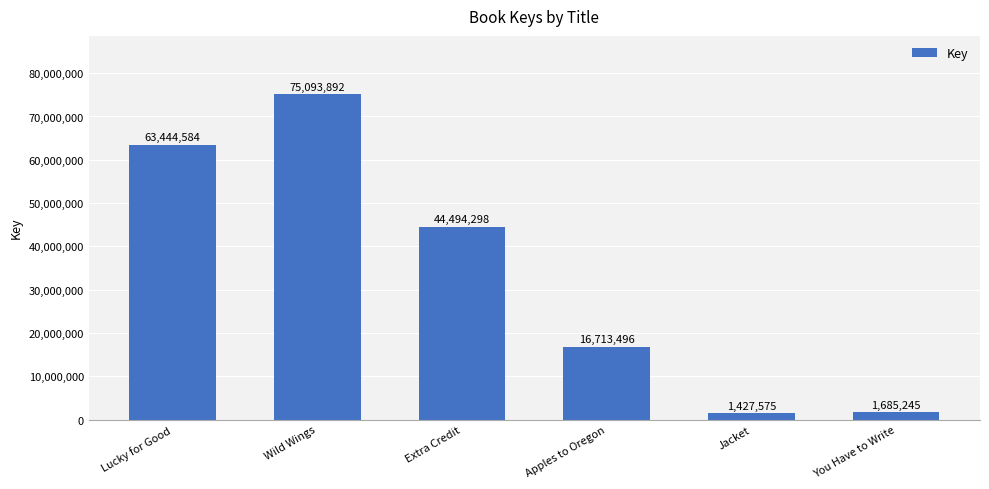

What is the value of the 2nd bar from the left?

75093892